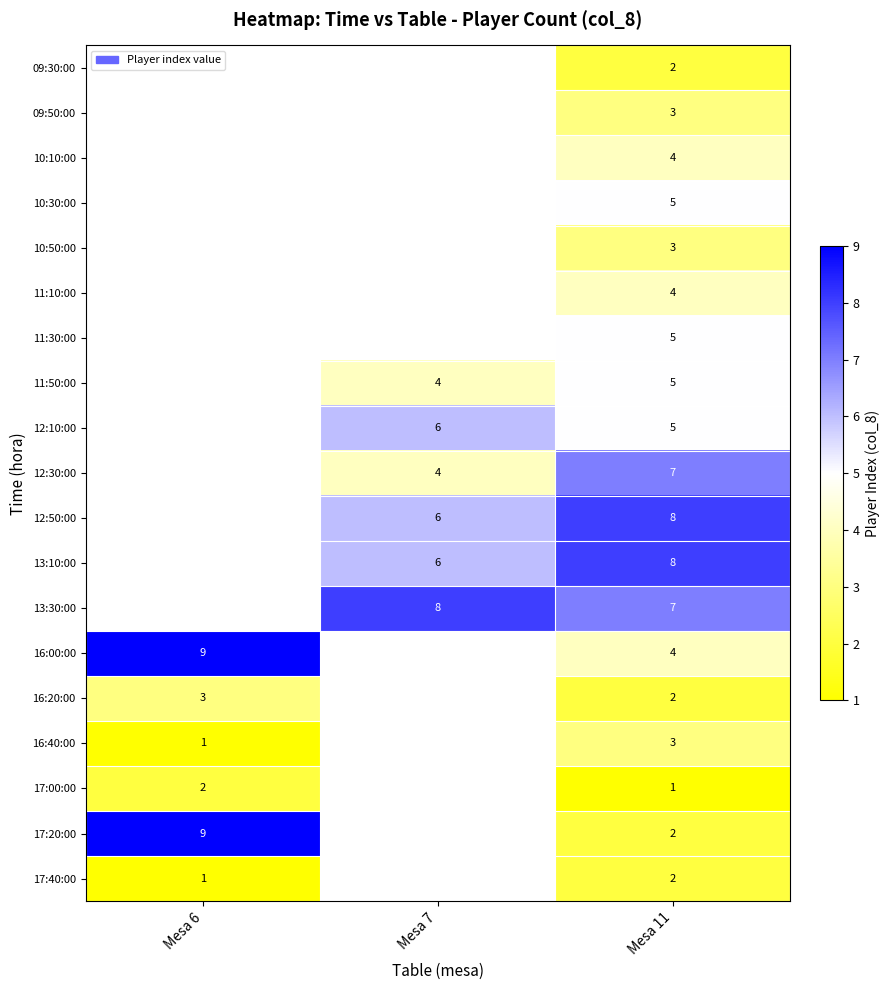

The value of 17:20:00 at Mesa 6 is 6. True or false?

False